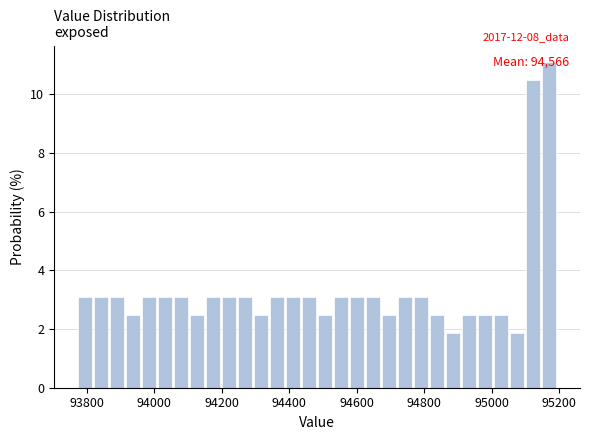

Around what value on the x-axis is the tallest bar? Give the approximate position of its centre, as read against the axis.

95180